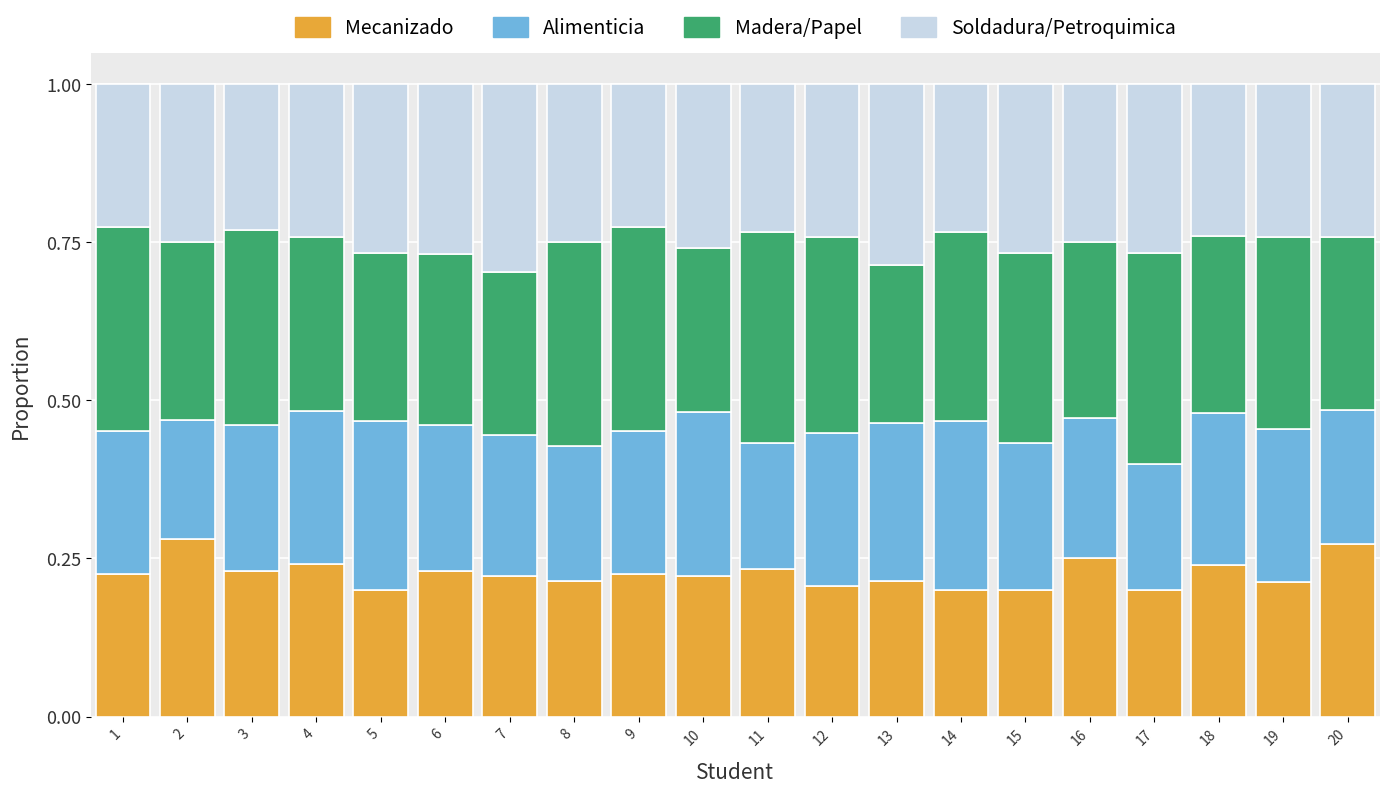

Is it true that Mecanizado equals 0.1 at 17?

False